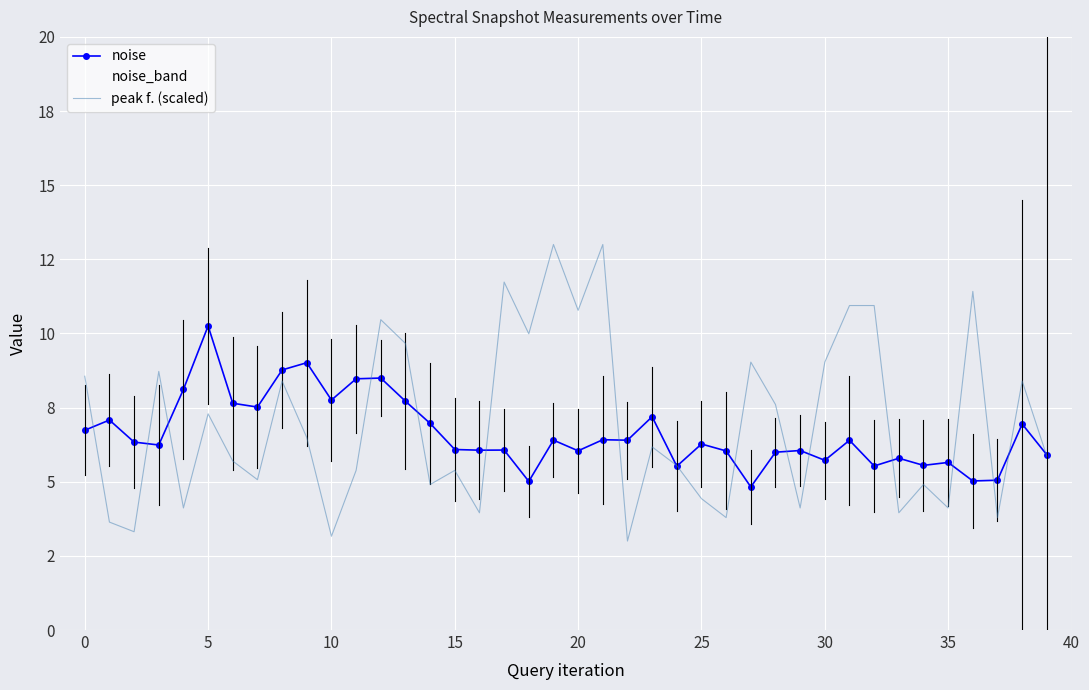

Which series ends up on top after the final intersection of noise and peak f. (scaled)?

noise